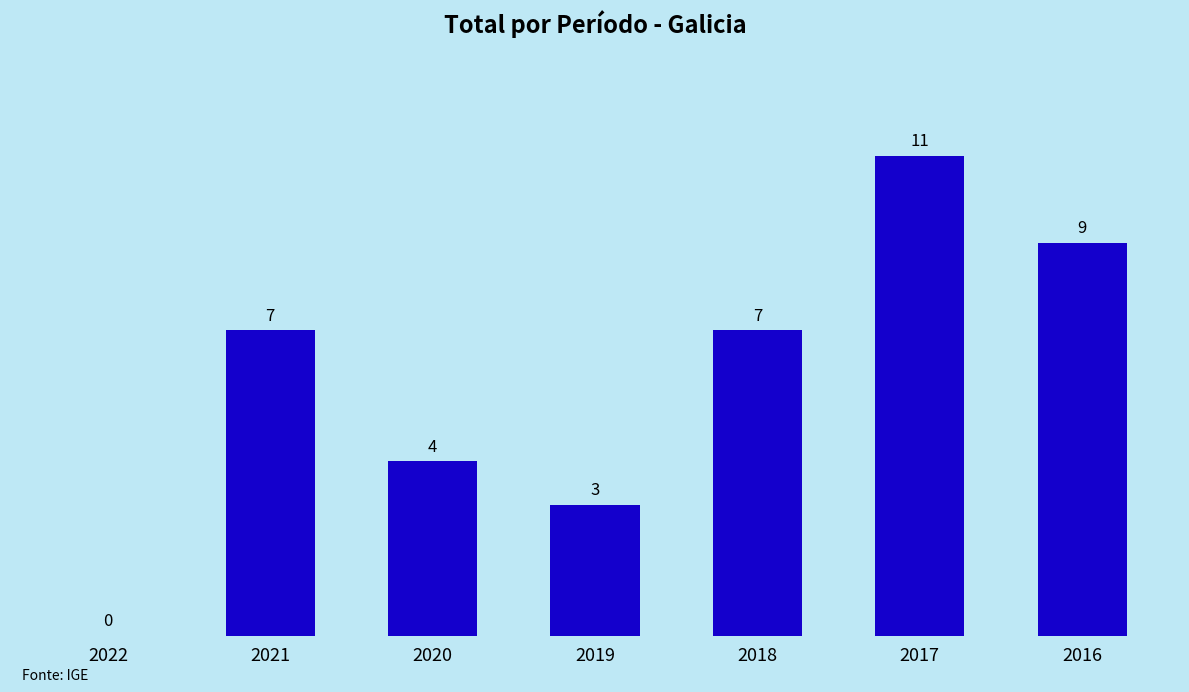

Between 2022 and 2017, which is larger?

2017